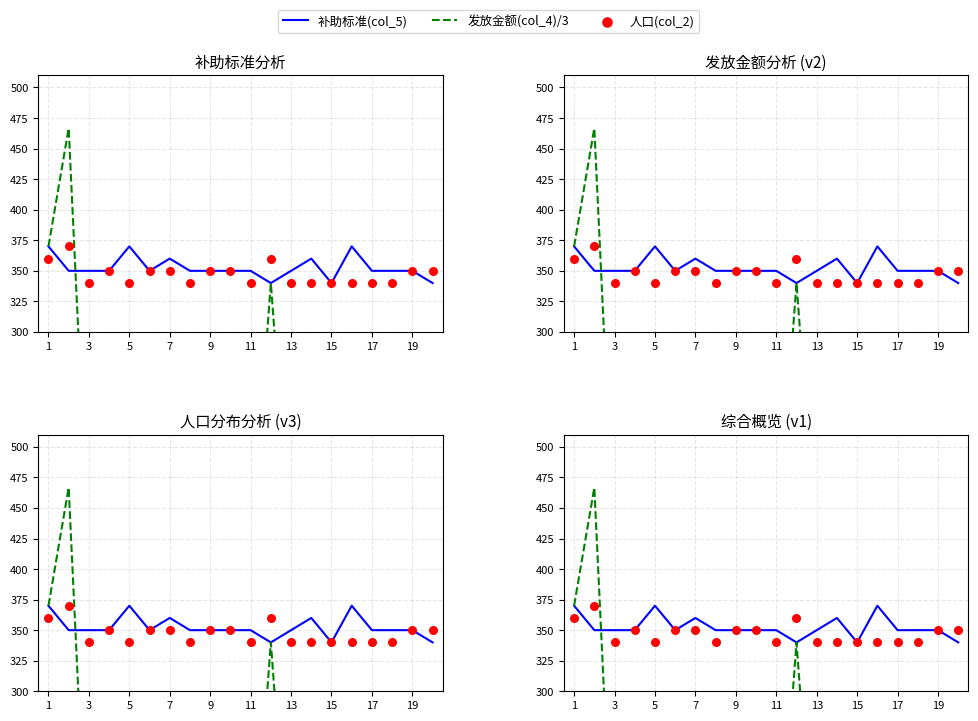

Which series has the largest total across all categories?

补助标准(col_5)